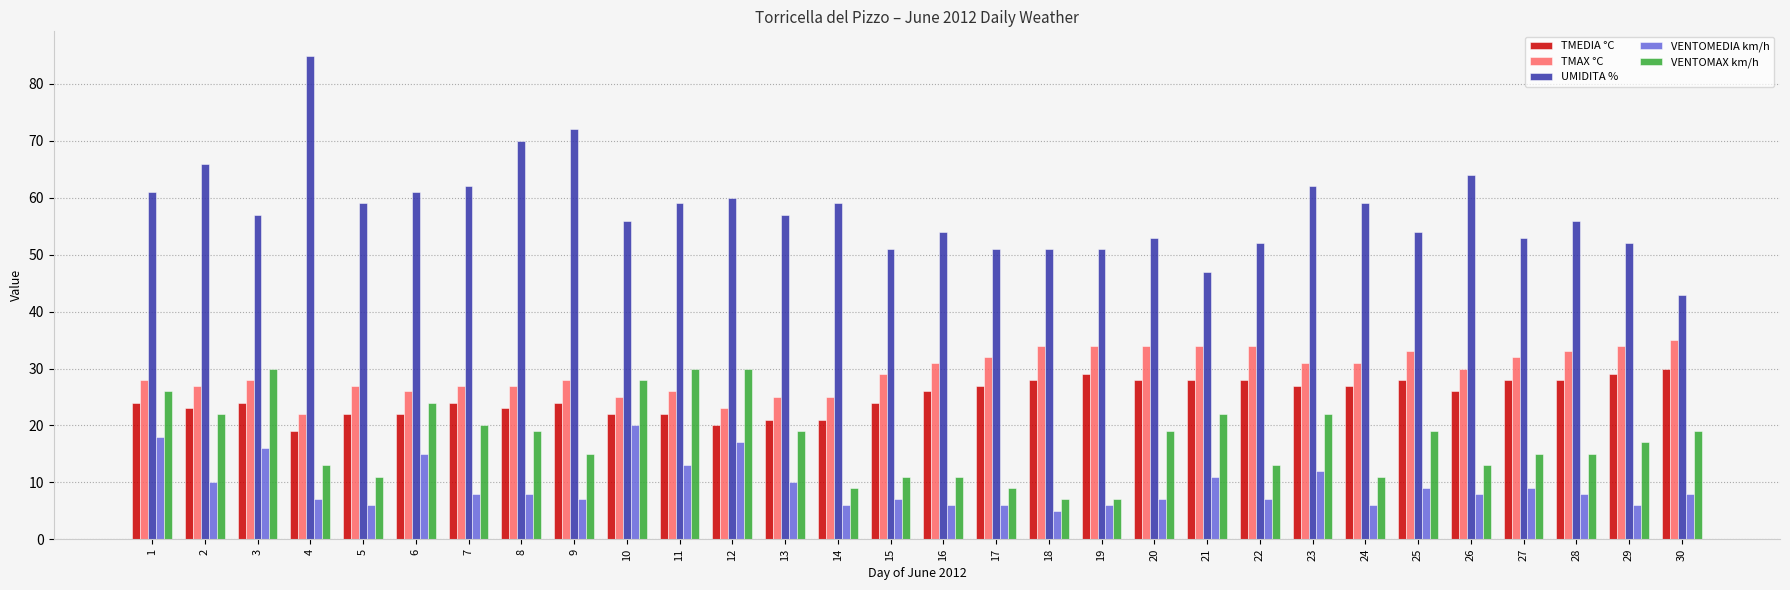

What are all the series names shown in the legend?

TMEDIA °C, TMAX °C, UMIDITA %, VENTOMEDIA km/h, VENTOMAX km/h